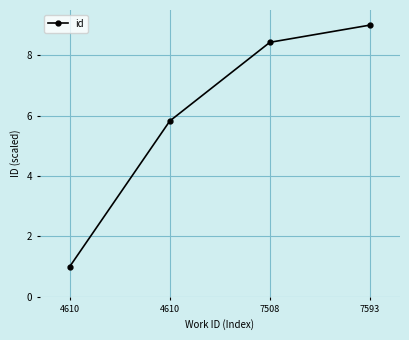

At which category does the chart reach its peak across all series?

7593